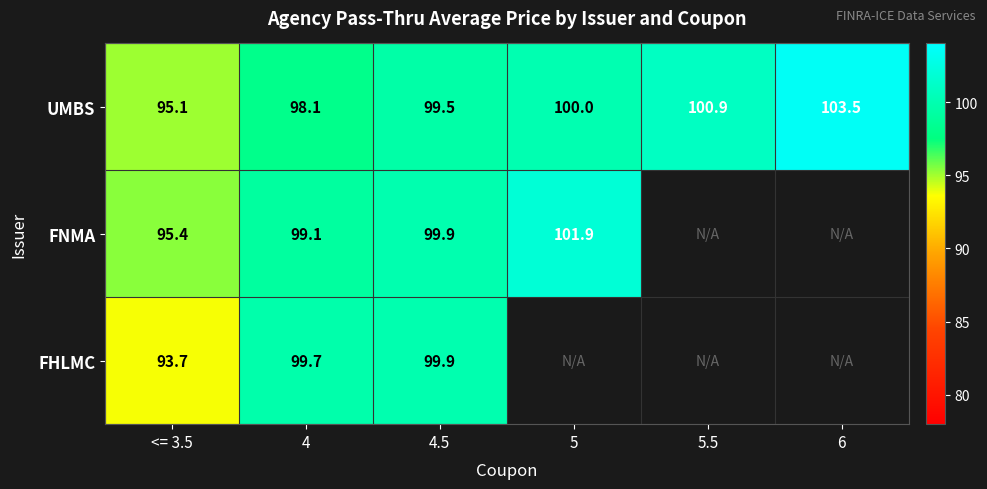

List the labels in order of UMBS value, largest first.

6, 5.5, 5, 4.5, 4, <= 3.5